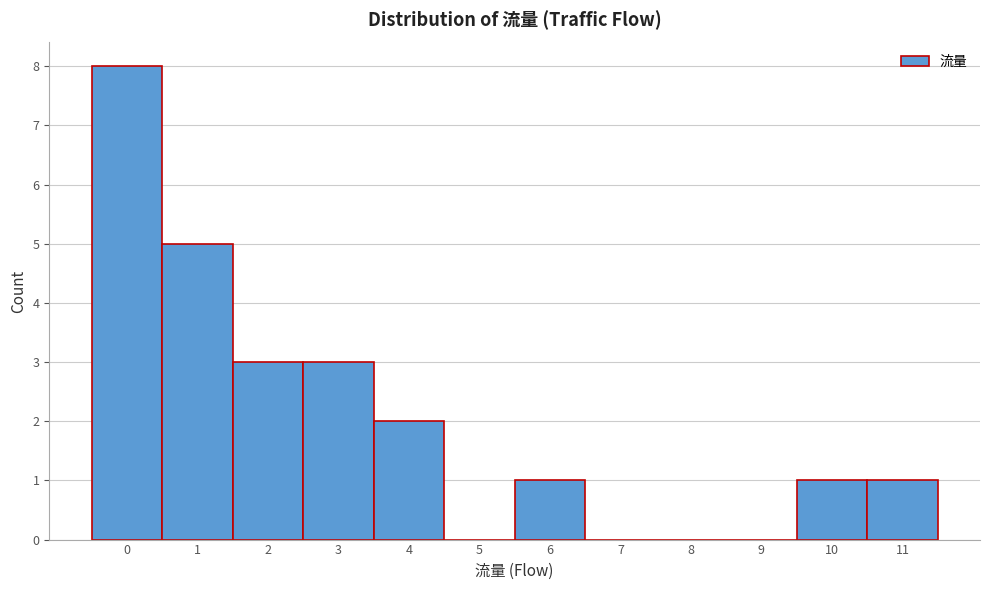

Reading left to right, transcribe this chart: for each bar, give the range it covers on the x-axis and its height. The values are not printed on the chart, so give them approximately, as read against the axis.

-0.5 to 0.5: 8
0.5 to 1.5: 5
1.5 to 2.5: 3
2.5 to 3.5: 3
3.5 to 4.5: 2
4.5 to 5.5: 0
5.5 to 6.5: 1
6.5 to 7.5: 0
7.5 to 8.5: 0
8.5 to 9.5: 0
9.5 to 10.5: 1
10.5 to 11.5: 1